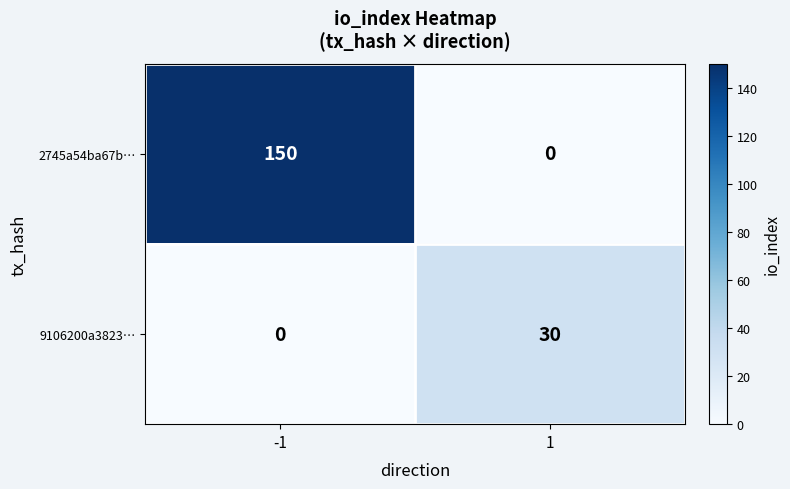

What is the maximum value shown in the chart?

150